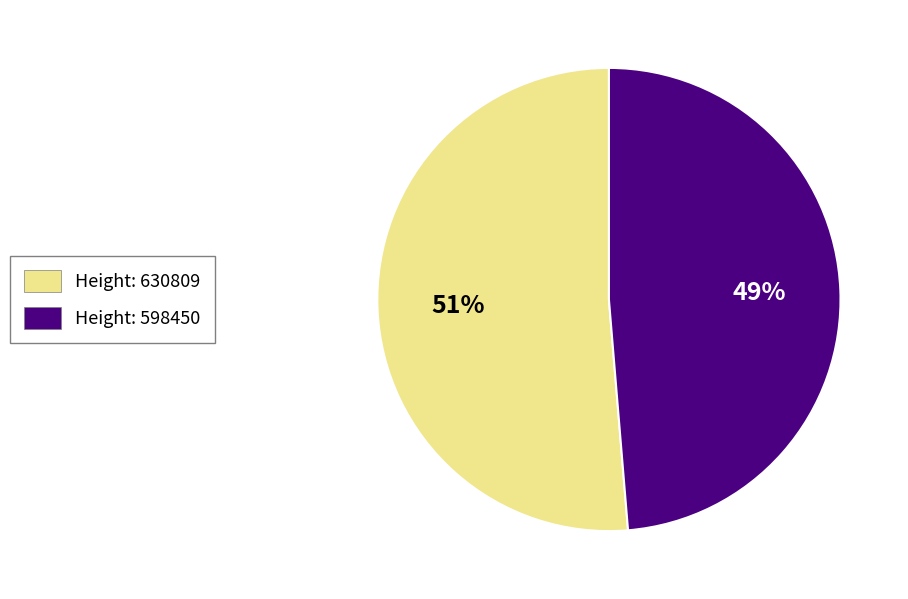

Is there any slice that represents more than half of the pie?

Yes